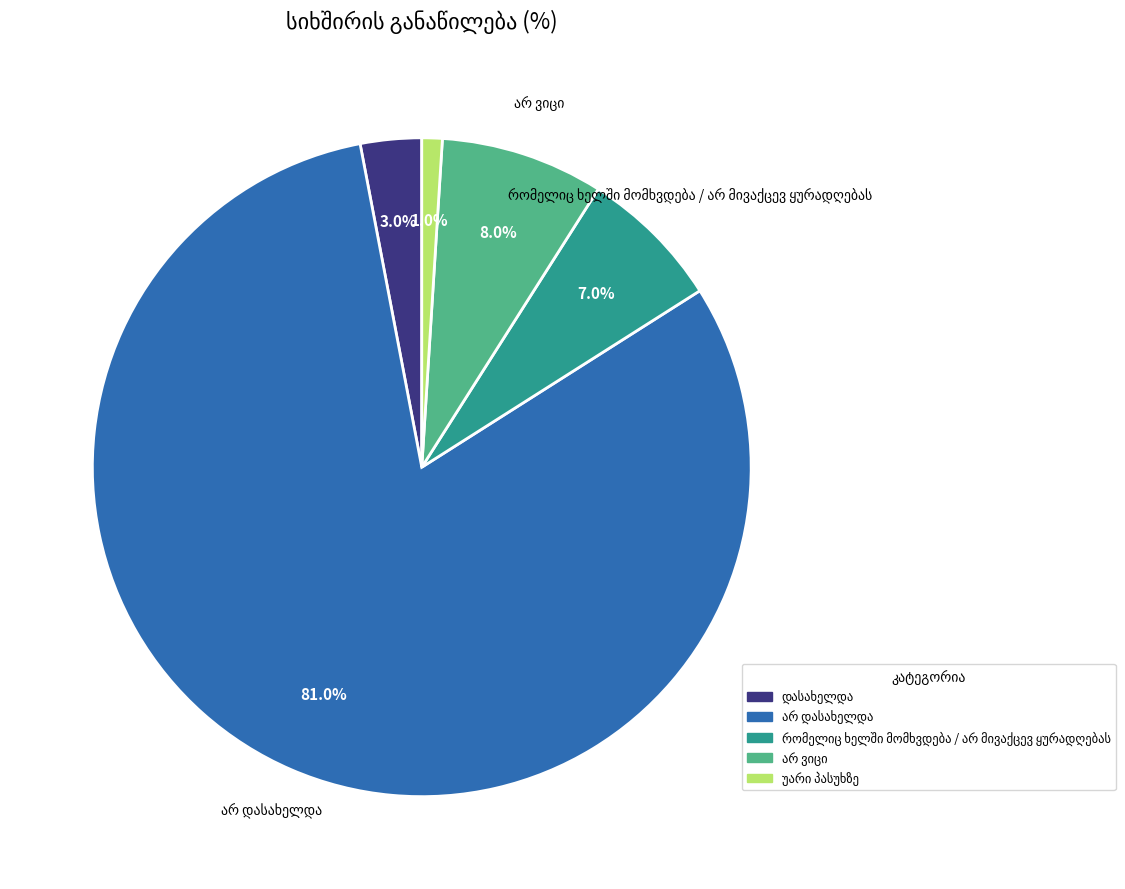

Does დასახელდა represent more than half of the total?

No